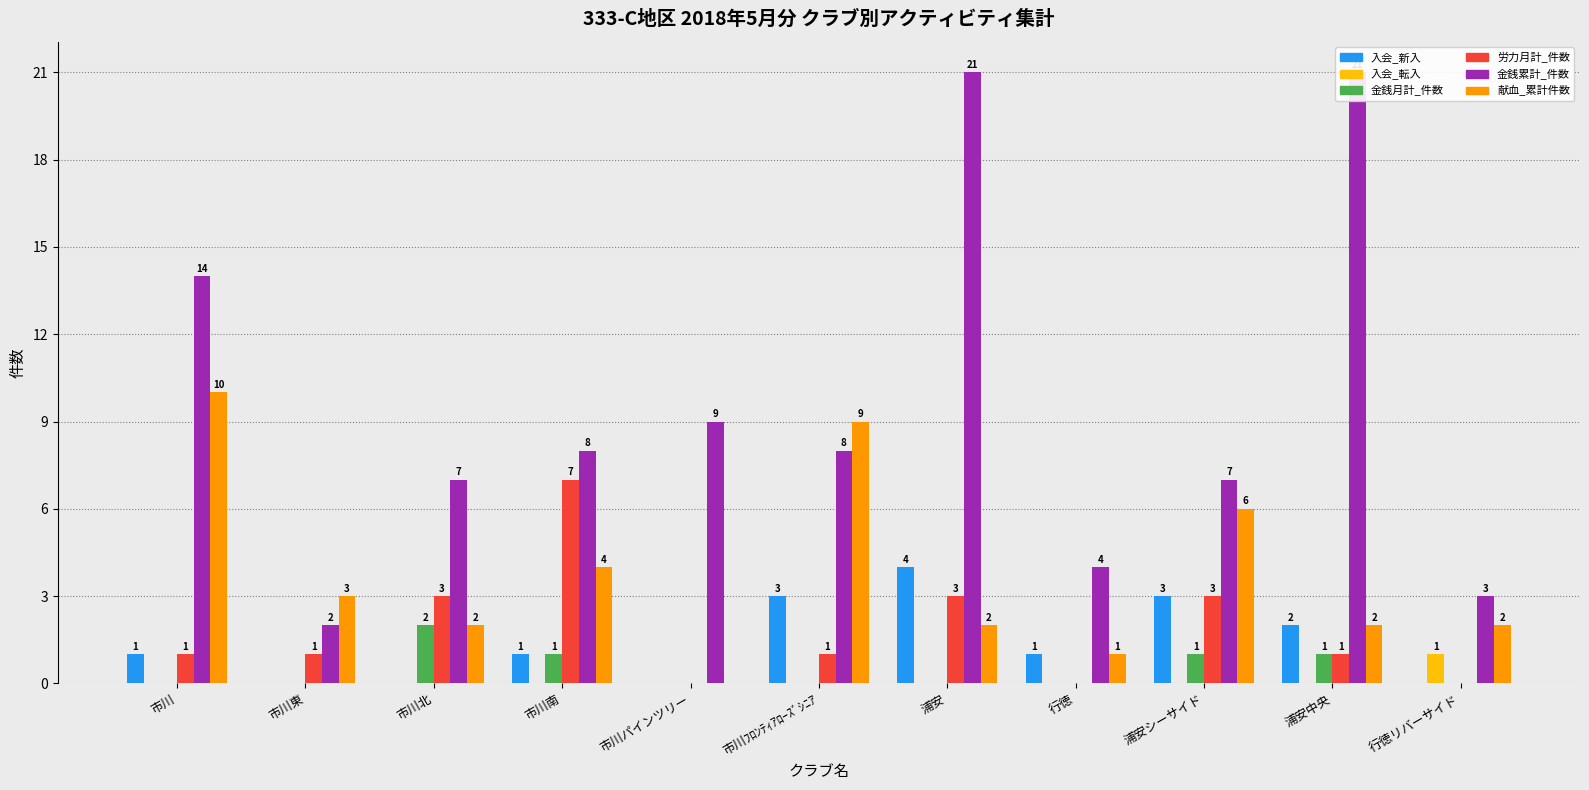

Which category has the lowest value across all series?

市川東